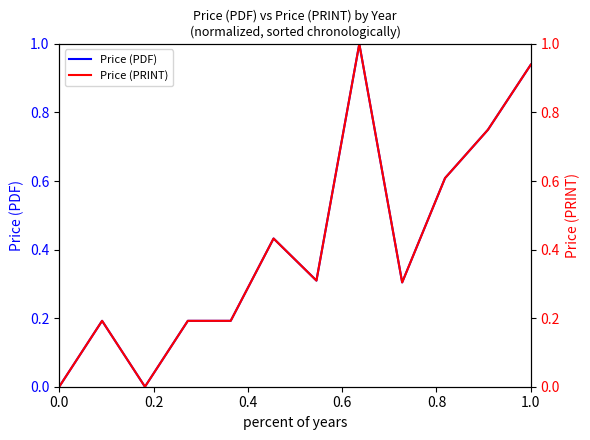

The Price (PDF) series shows 0.6 at 1.0. True or false?

False